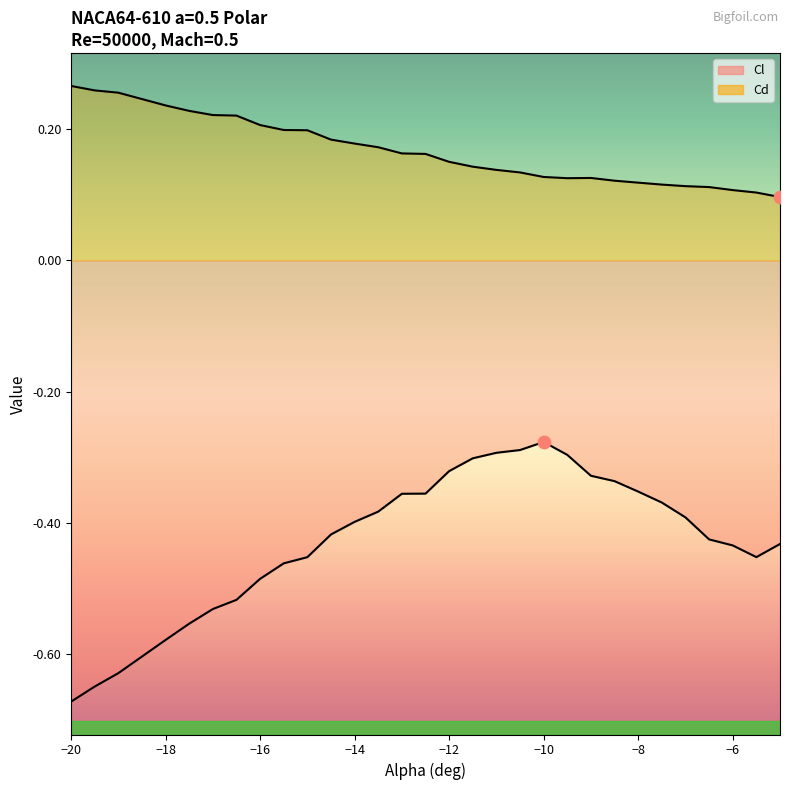

Which series has the largest Y range (max minus min)?

Cl